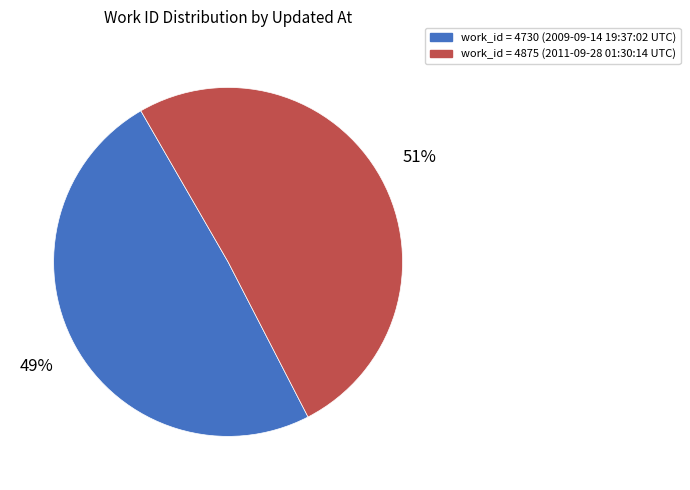

Does any single category account for the majority?

Yes